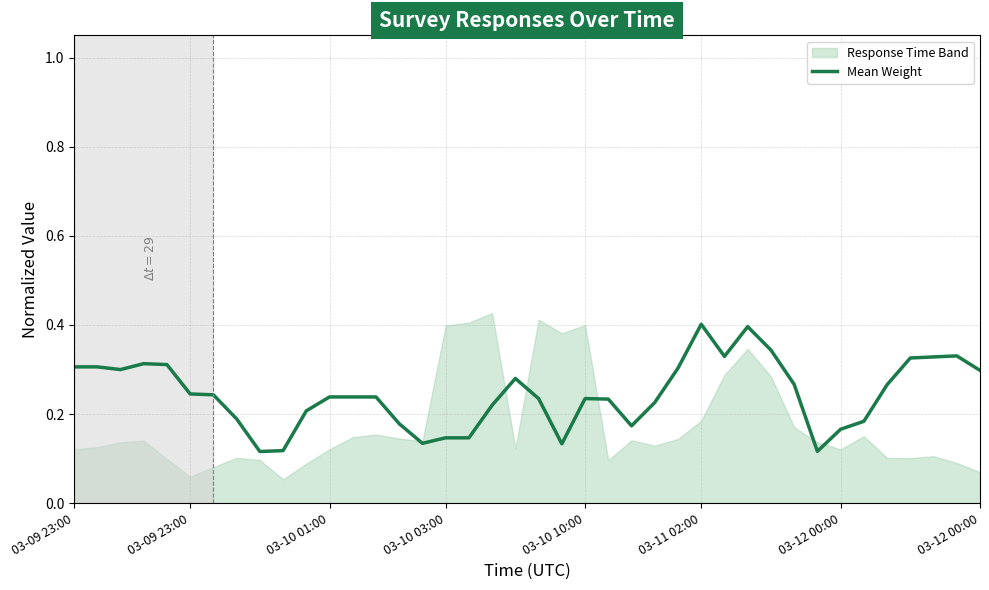

What is the sum of all values?

9.8